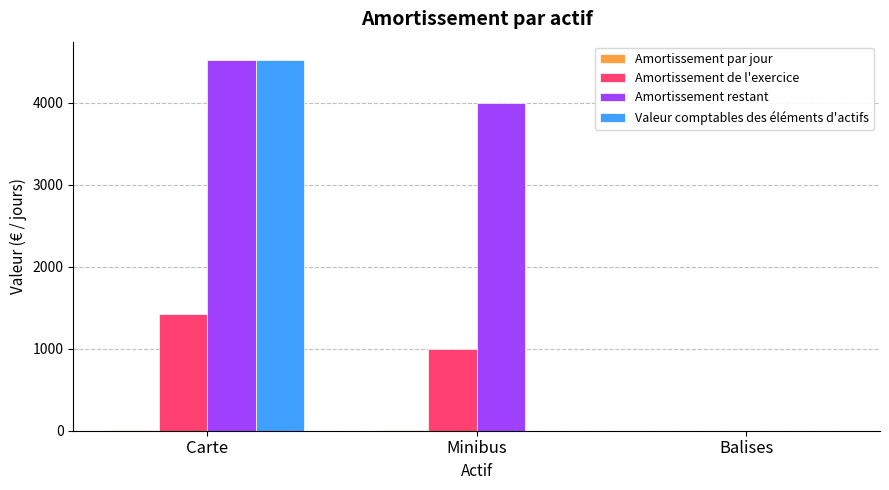

Which series has the largest total across all categories?

Amortissement restant